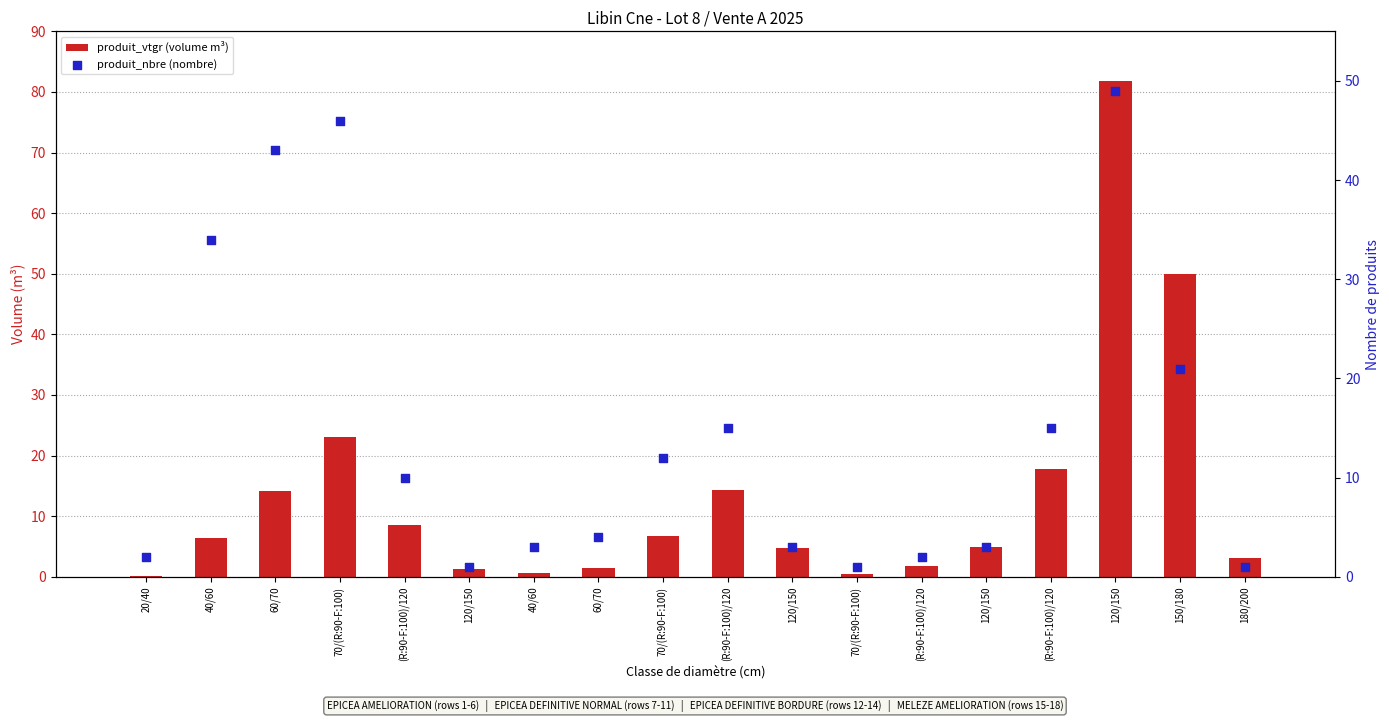

Which series has the largest total across all categories?

produit_nbre (nombre)